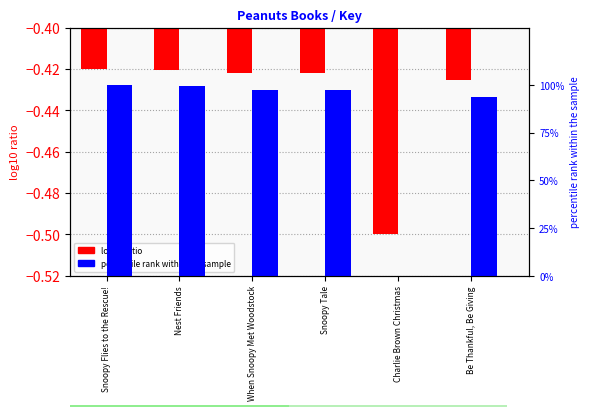

What is the greatest value displayed?

100.0